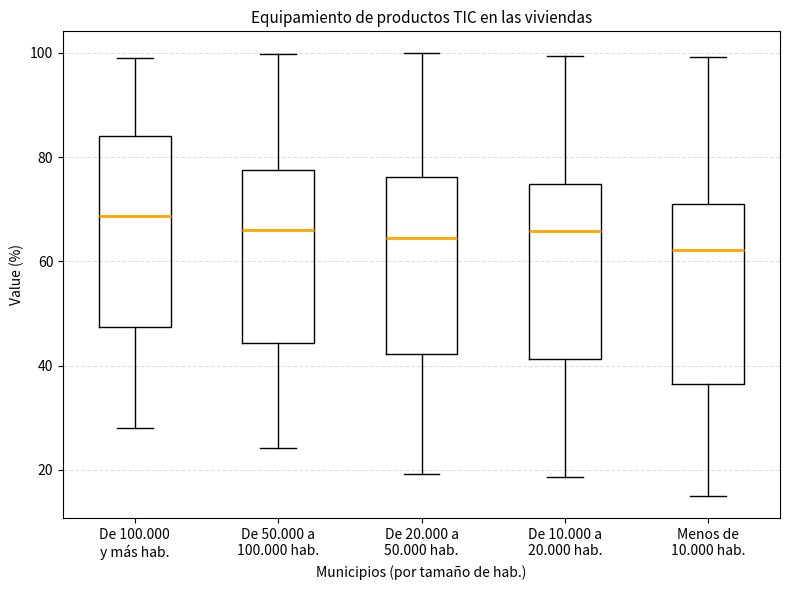

Comparing the boxes themselves (not the whiskers), which one is the tallest?

De 100.000 y más hab.